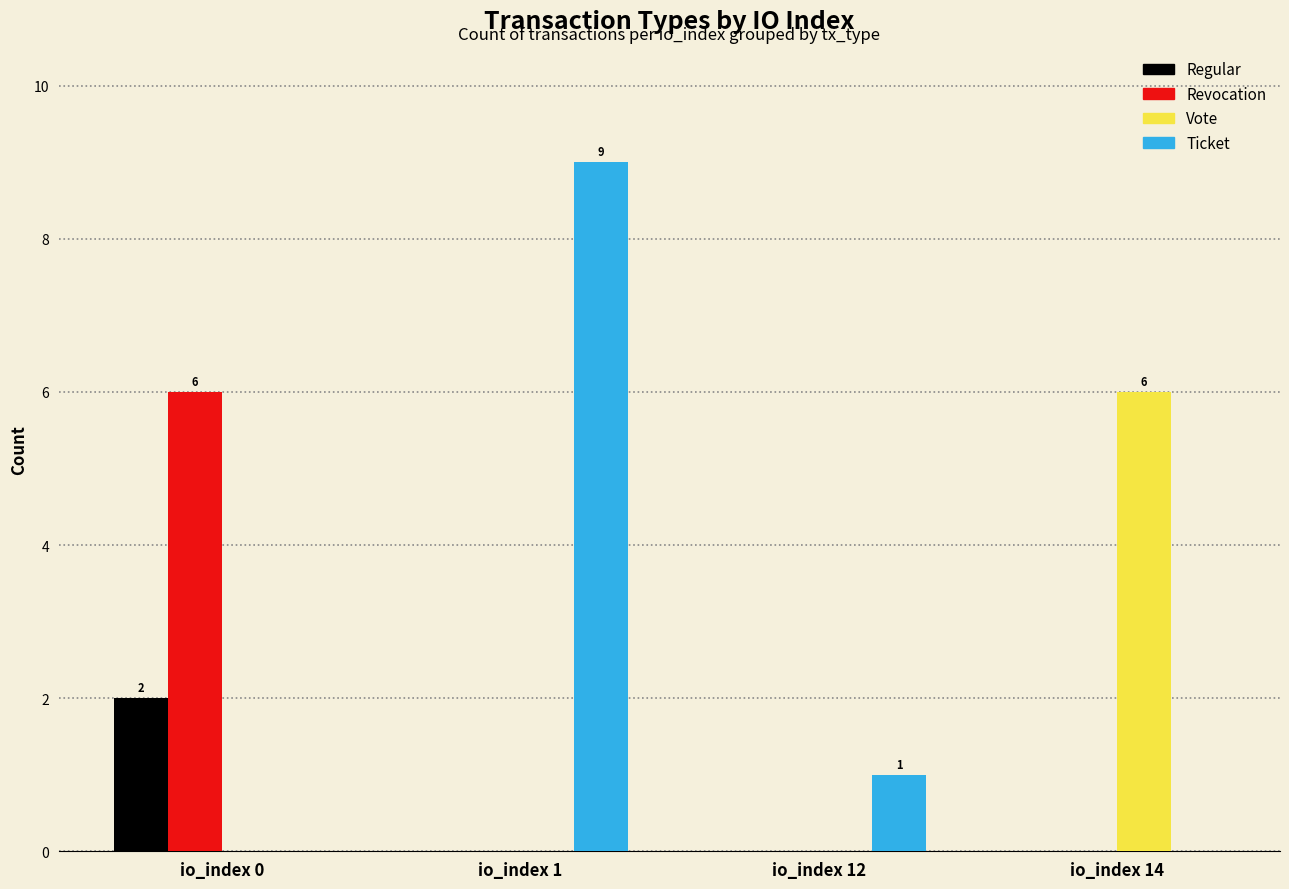

Which series changed the most between io_index 1 and io_index 12?

Ticket